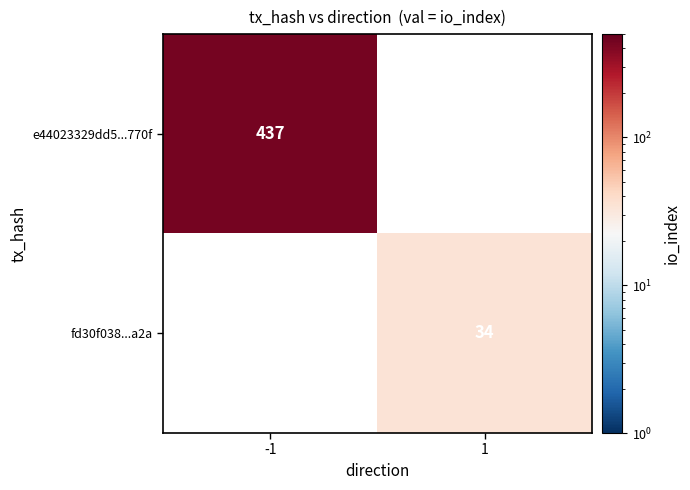

At how many categories does at least one series exceed 418?

1